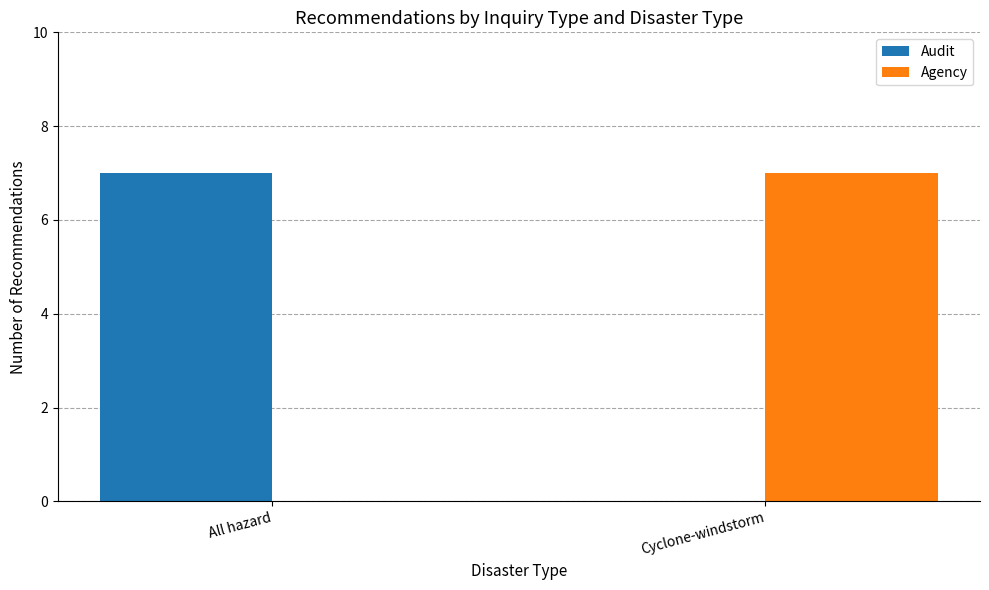

What is the maximum value for Agency?

7